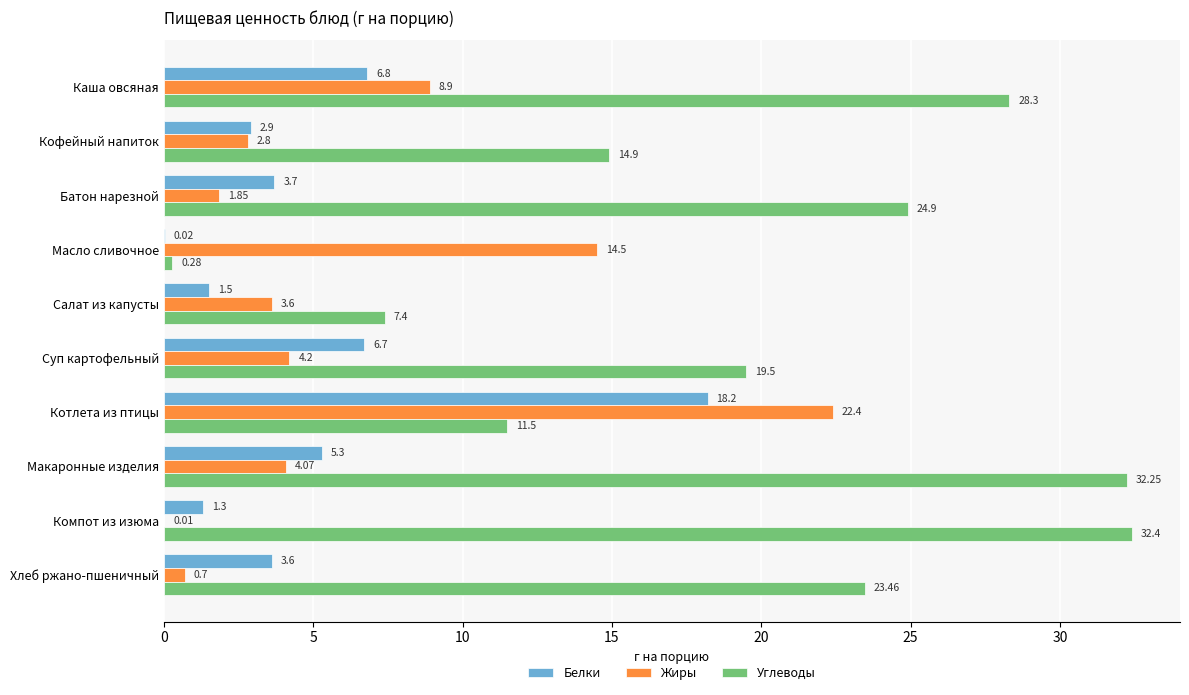

What is the sum of the Белки values at Макаронные изделия and Кофейный напиток?

8.2